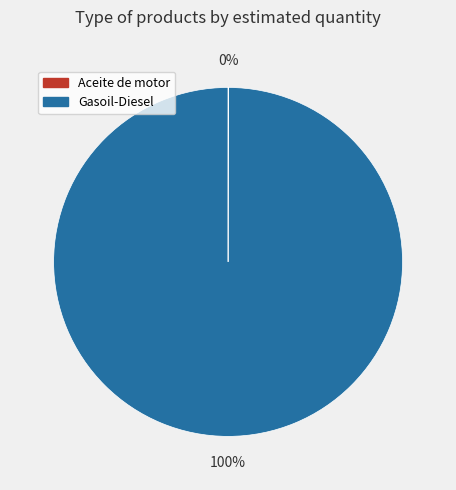

To the nearest percent, what percentage of the pie is Gasoil-Diesel?

100%